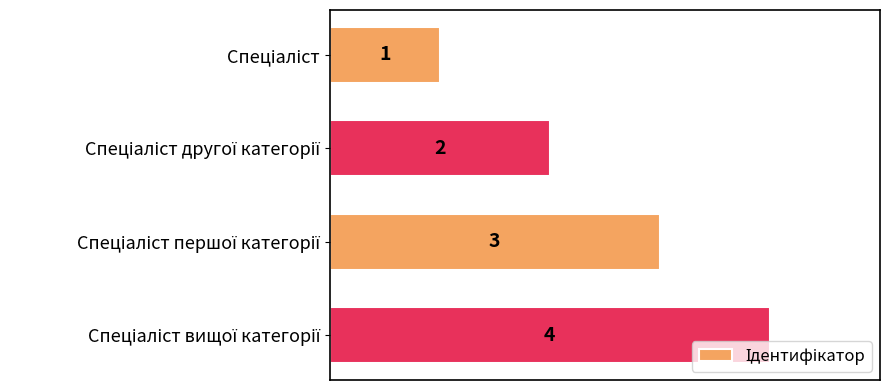

What is the difference between the maximum and minimum values?

3